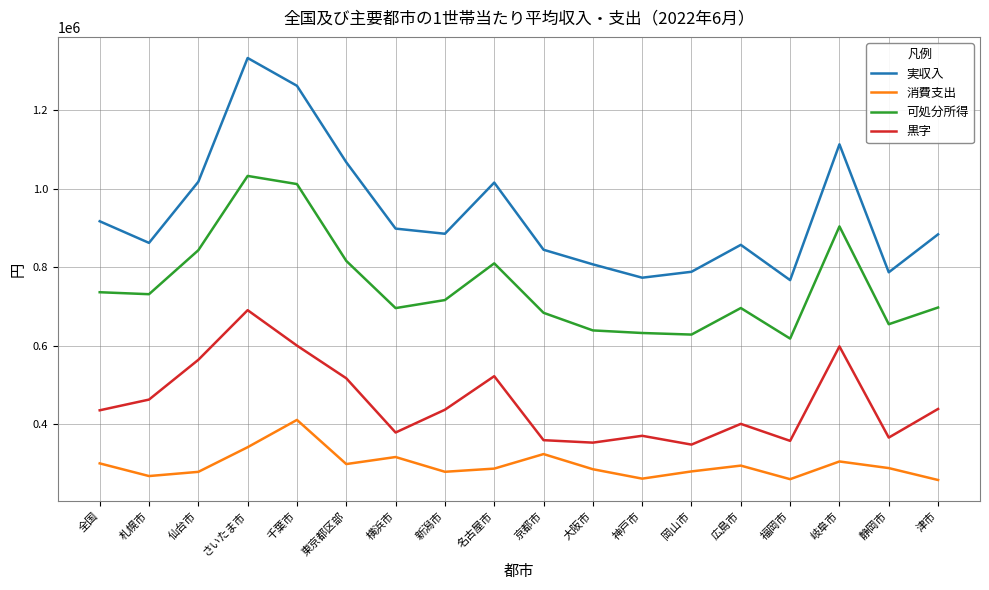

What is the difference between the maximum and minimum values in the 消費支出 series?

152960